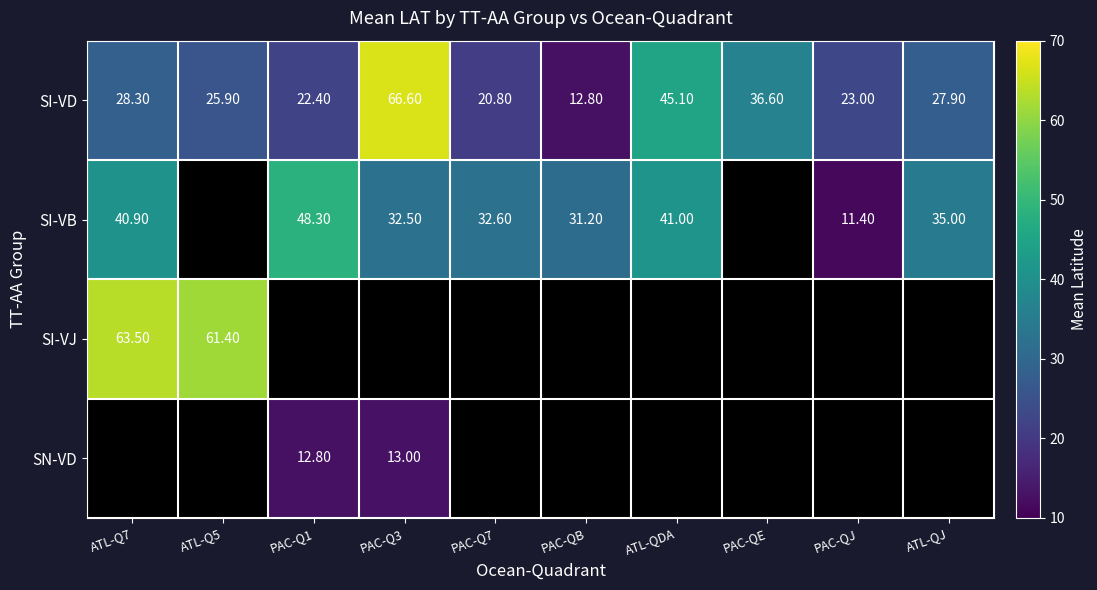

What is the difference between the SI-VD values at ATL-Q7 and PAC-Q7?

7.5